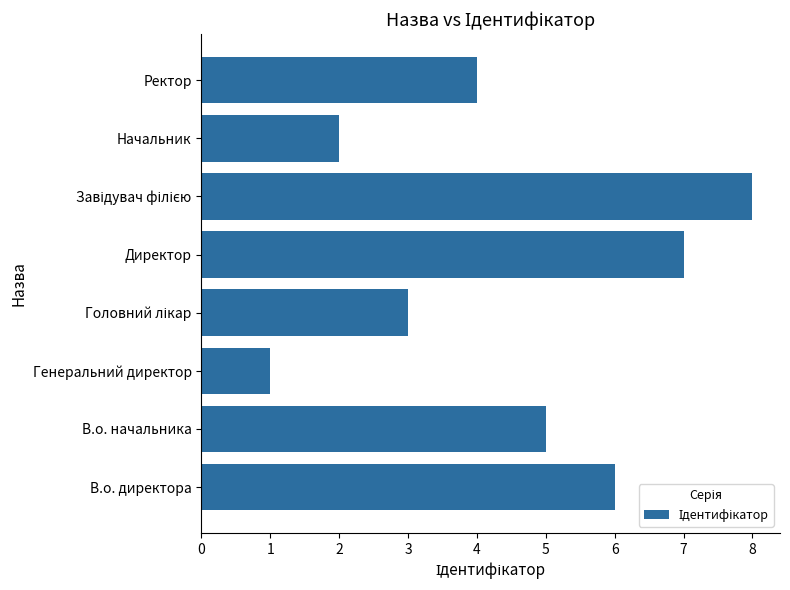

Read the value at Директор.

7